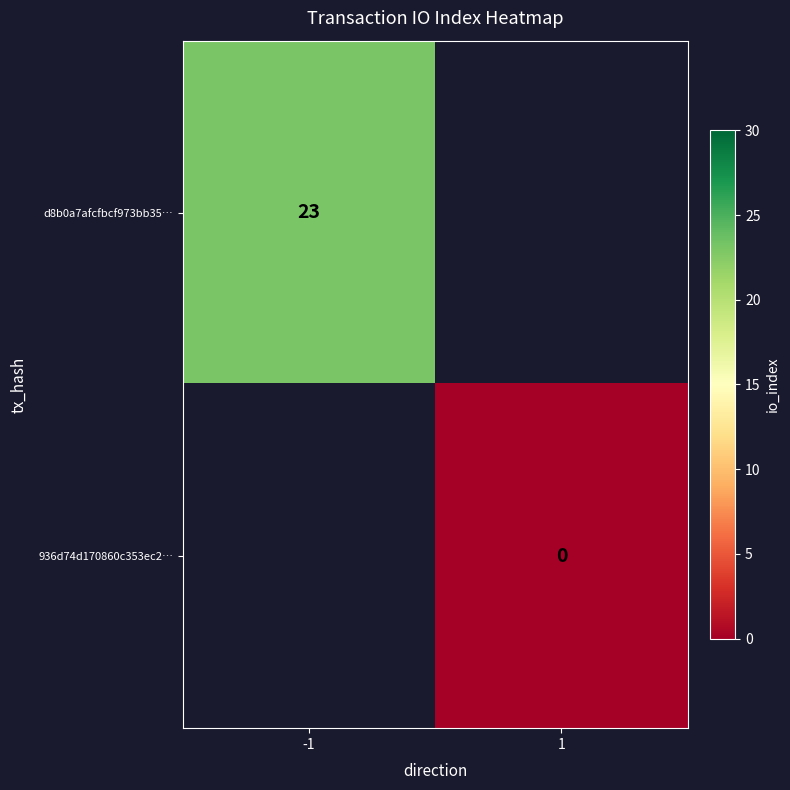

The value of d8b0a7afcfbcf973bb35… at -1 is 23. True or false?

True